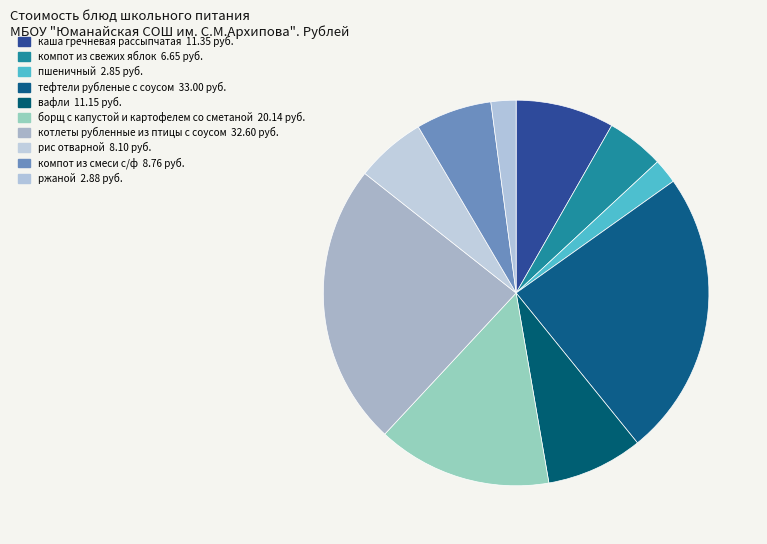

How many segments does this pie chart have?

10